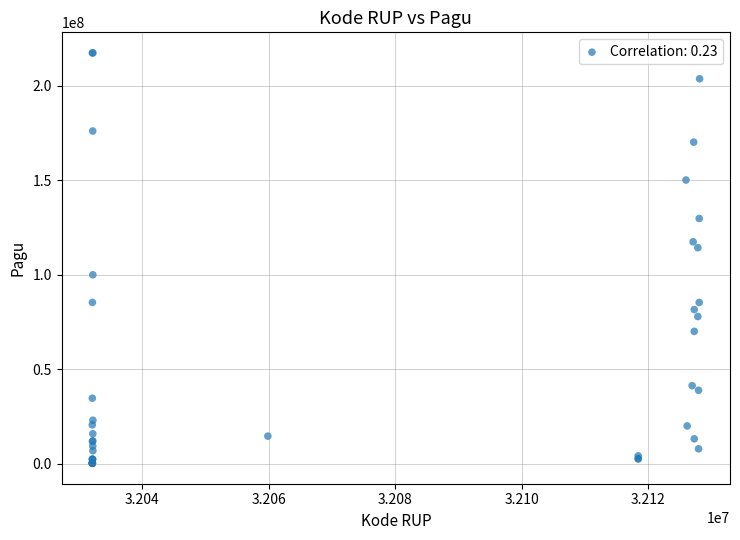

What Y value in the scatter plot is closest to 108830000?

114296000